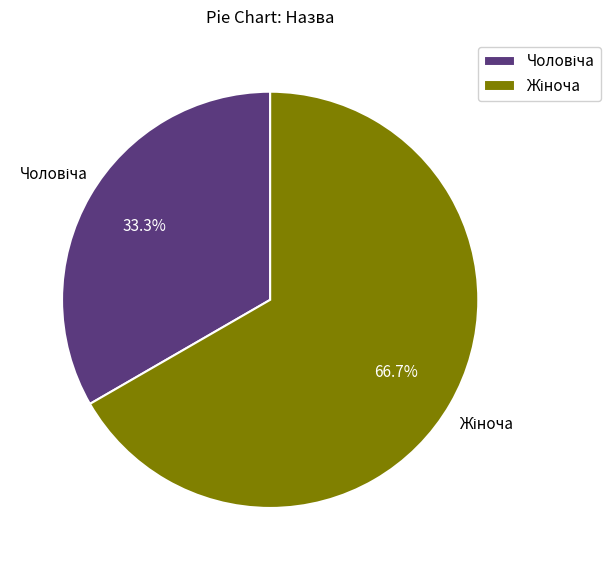

Is there a majority slice in this chart?

Yes